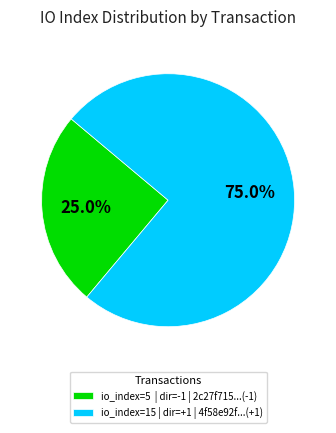

Which category accounts for the majority?

io_index=15 | dir=+1 | 4f58e92f...(+1)